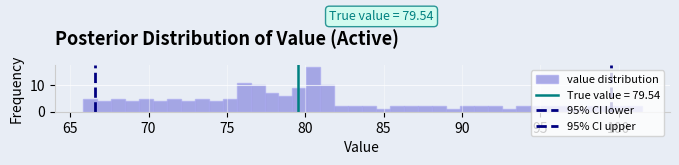

Around what value on the x-axis is the tallest bar? Give the approximate position of its centre, as read against the axis.

80.5